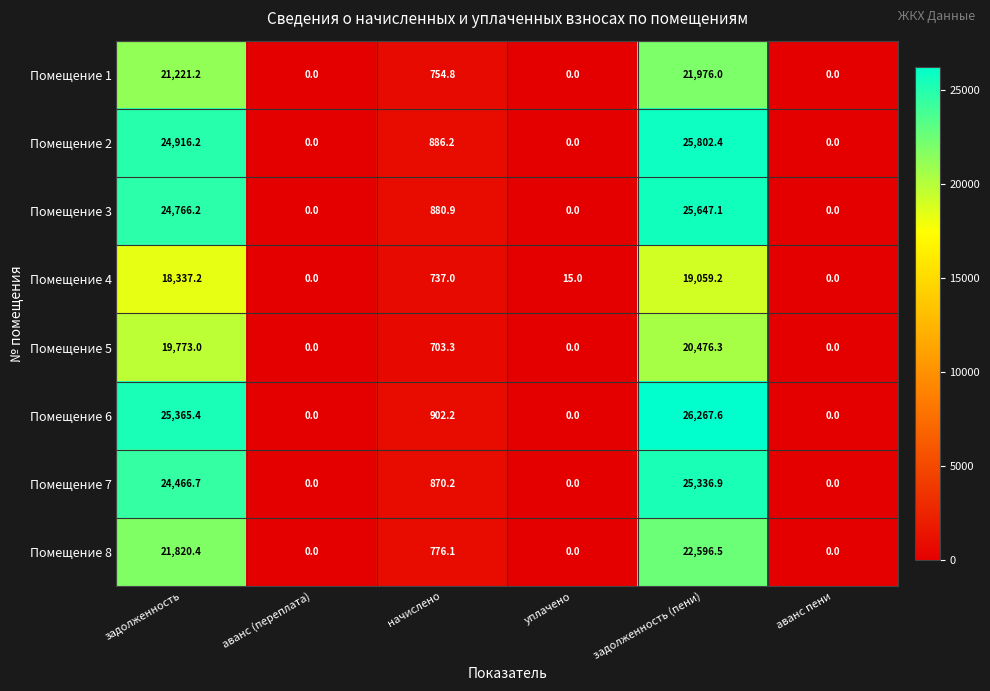

Rank the series at задолженность from highest to lowest value.

Помещение 6, Помещение 2, Помещение 3, Помещение 7, Помещение 8, Помещение 1, Помещение 5, Помещение 4